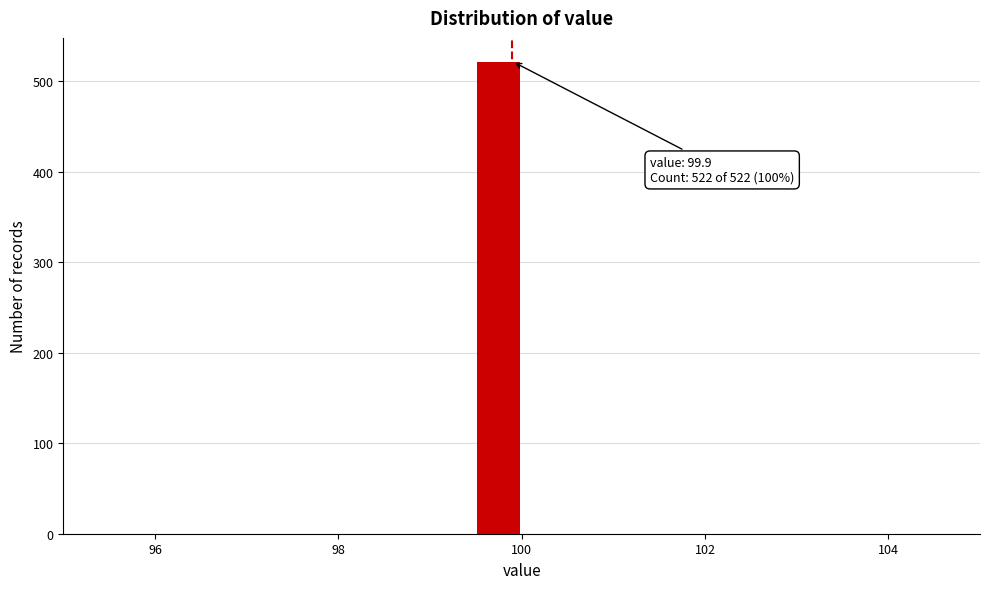

Read against the x-axis, roughly where is the centre of the tallest bar?

99.8